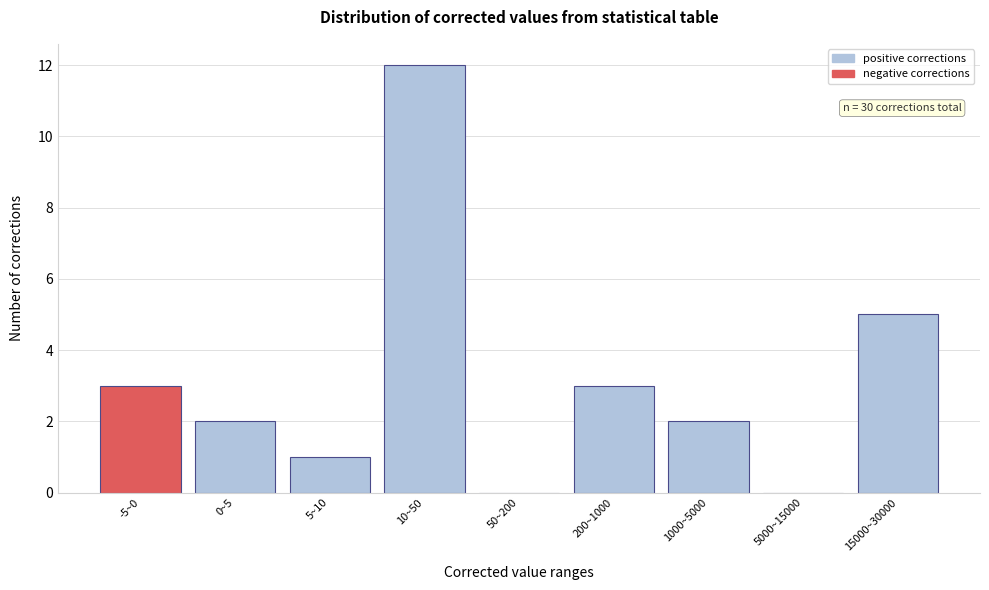

Reading left to right, what are all the values shown in this chart?

-5~0=3	0~5=2	5~10=1	10~50=12	50~200=0	200~1000=3	1000~5000=2	5000~15000=0	15000~30000=5